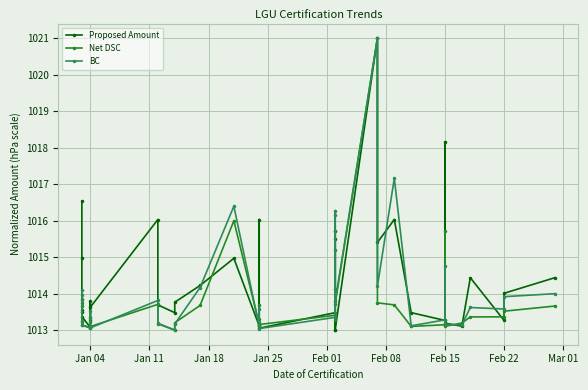

Does the chart display data point markers on the line(s)?

Yes